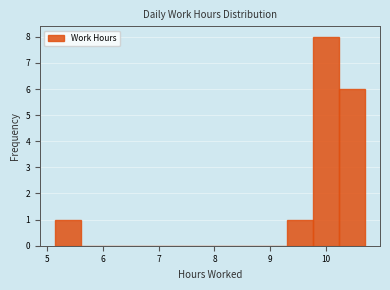

What is the height of the bar covering 9.3 to 9.8 on the x-axis? Neither the bar edges nor the heights are printed on the chart, so give them approximately, as read against the axes.

1